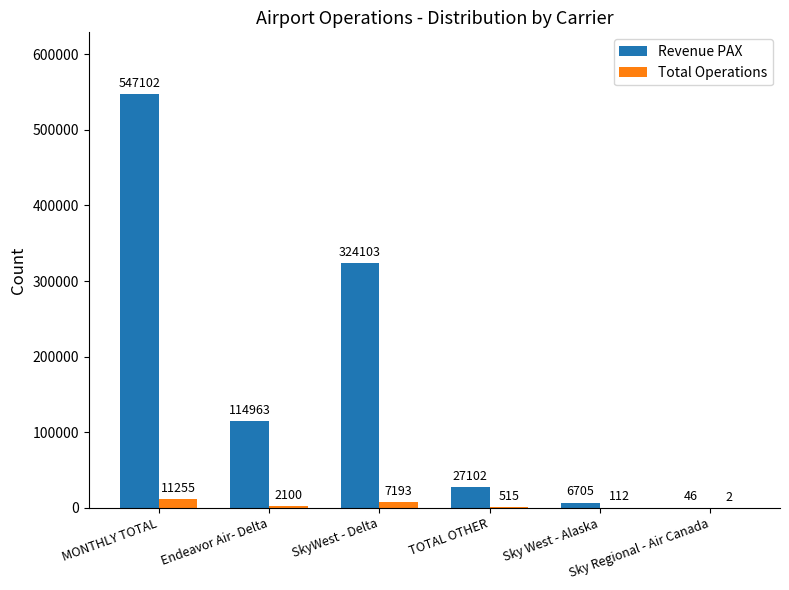

Reading left to right, extract all data points from this chart.

Revenue PAX: 547102	114963	324103	27102	6705	46
Total Operations: 11255	2100	7193	515	112	2